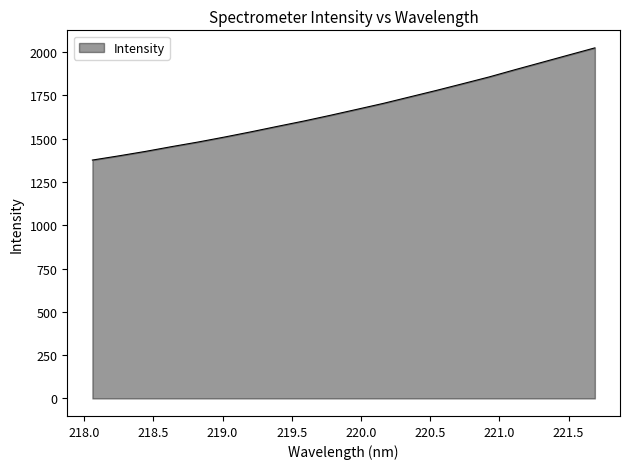

What is the difference between the maximum and minimum values?

647.9